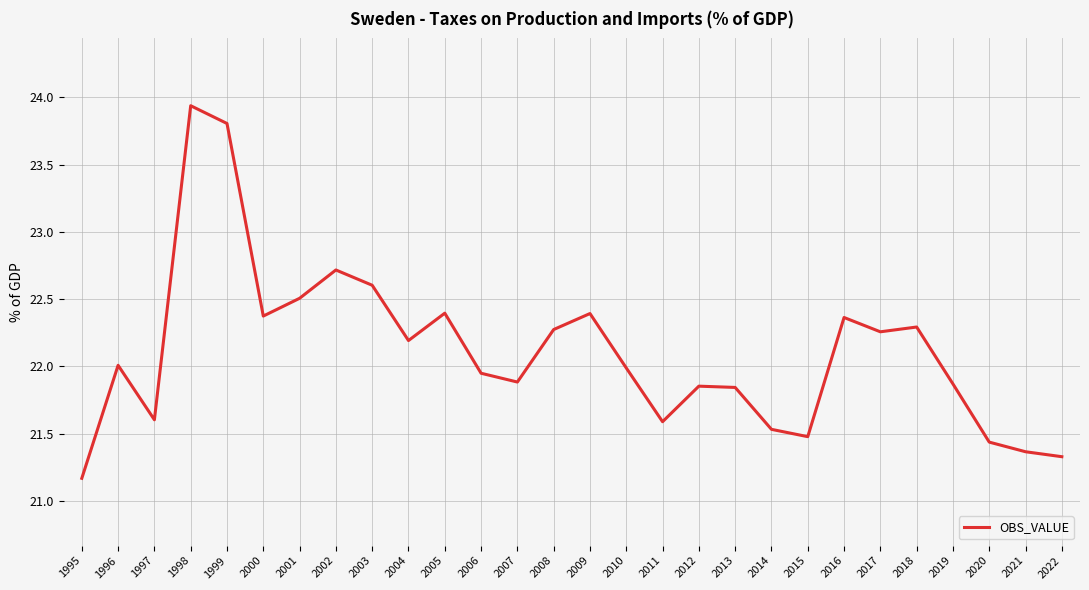

True or false: the data has more than 1 interior local peaks.

True